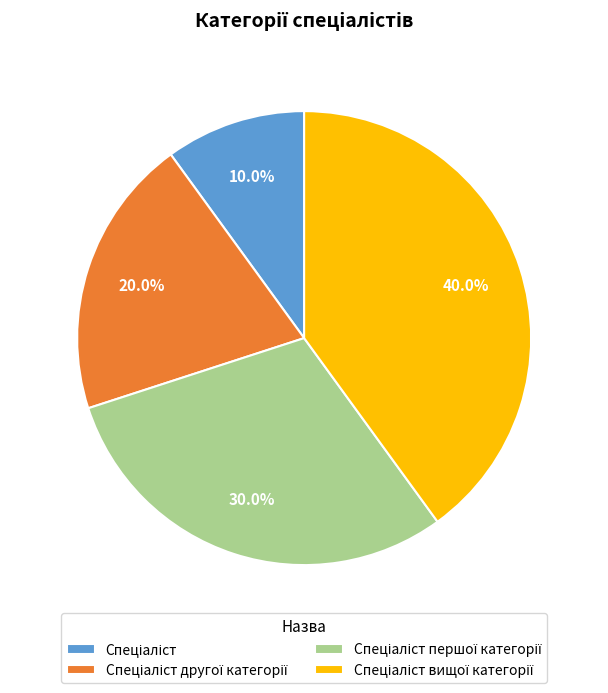

To the nearest percent, what is the average slice percentage?

25%